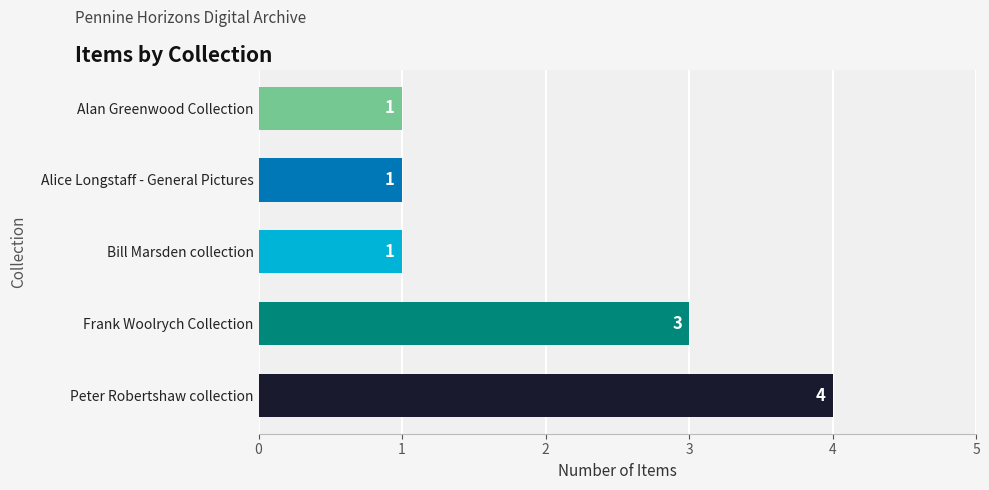

Reading bottom to top, what are all the values shown in this chart?

Peter Robertshaw collection=4	Frank Woolrych Collection=3	Bill Marsden collection=1	Alice Longstaff - General Pictures=1	Alan Greenwood Collection=1